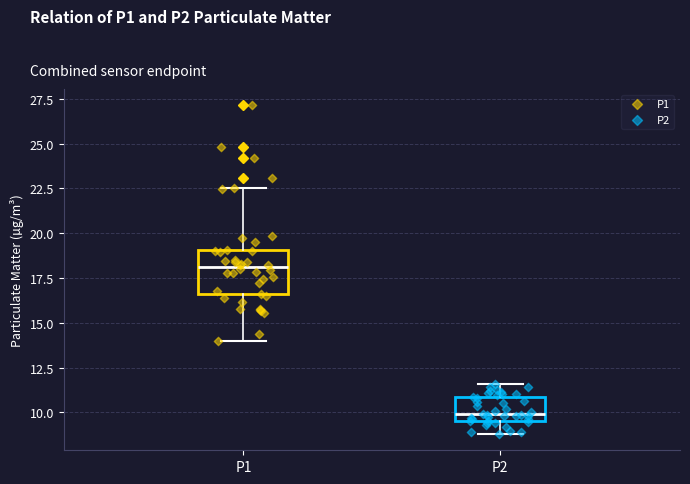

Which box is the tallest, from its lower edge to its upper edge?

P1